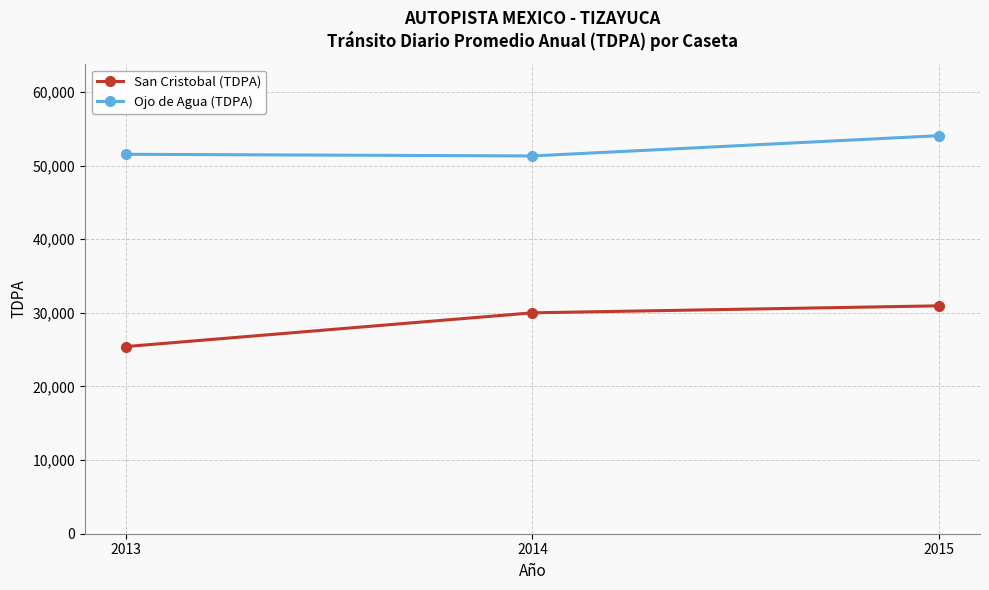

What are all the series names shown in the legend?

San Cristobal (TDPA), Ojo de Agua (TDPA)